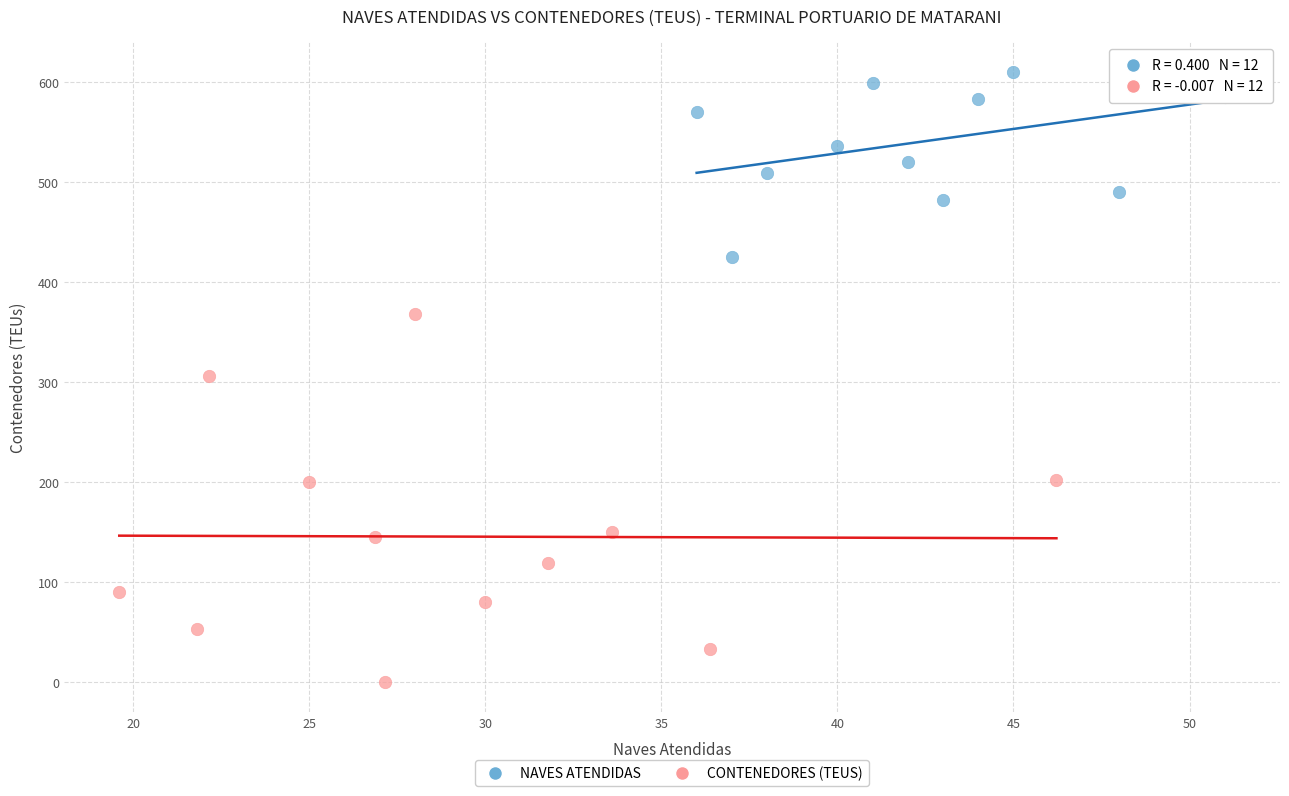

Which series has the largest Y range (max minus min)?

CONTENEDORES (TEUS)